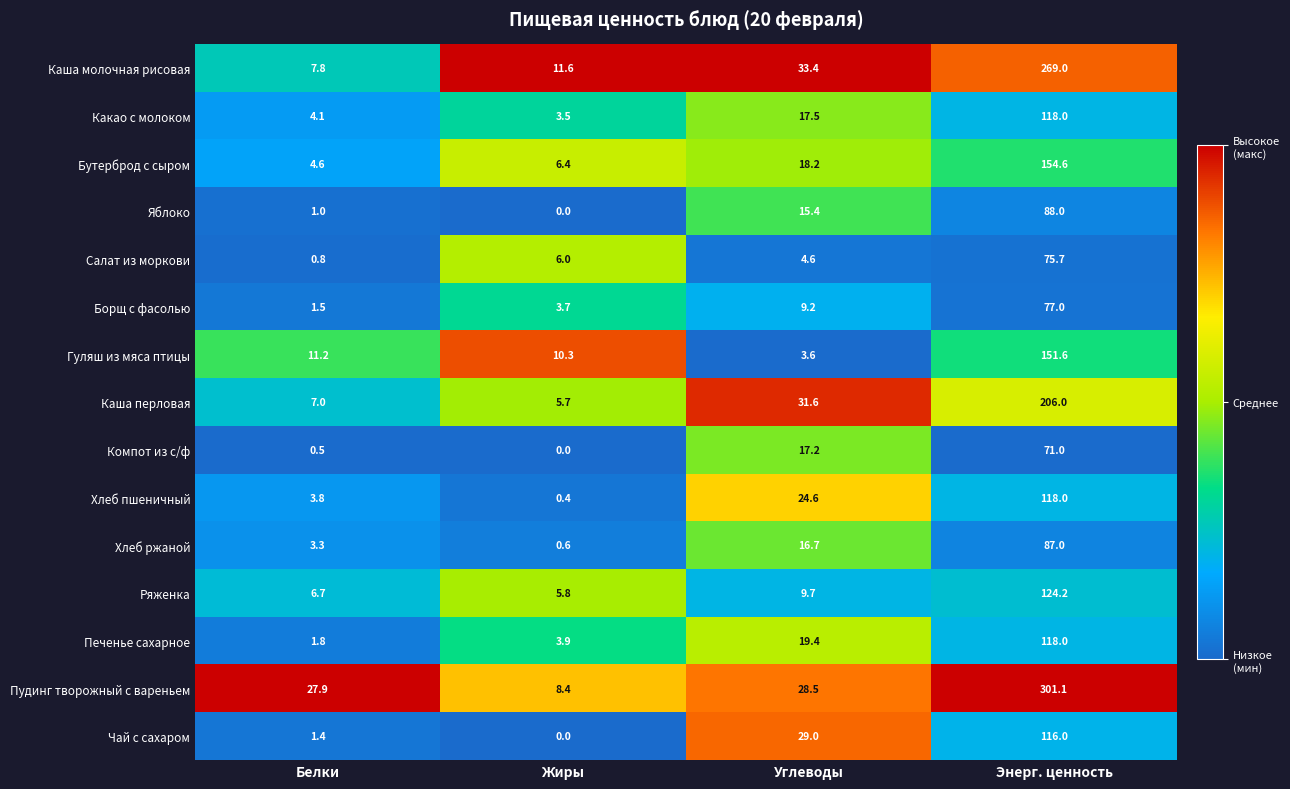

Which category has the lowest value across all series?

Жиры